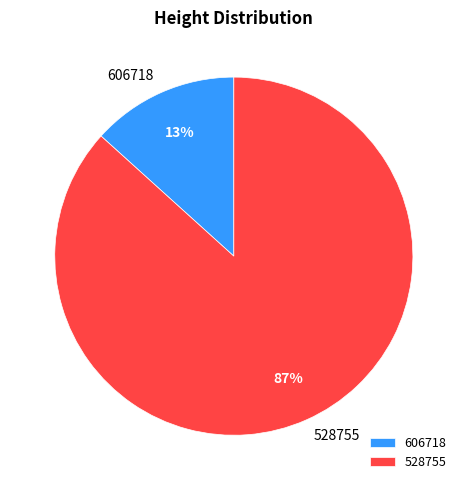

To the nearest percent, what is the average slice percentage?

50%